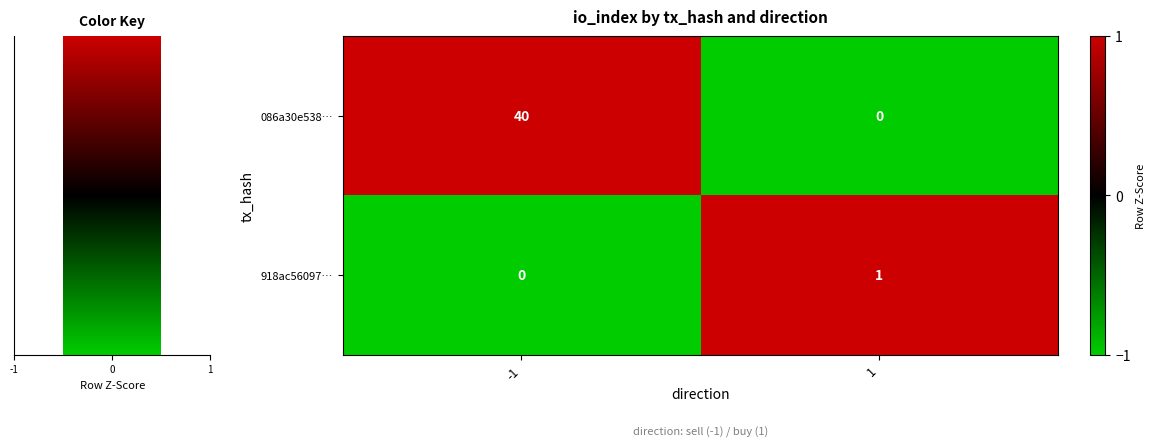

Which series has the largest range (max minus min)?

086a30e538…